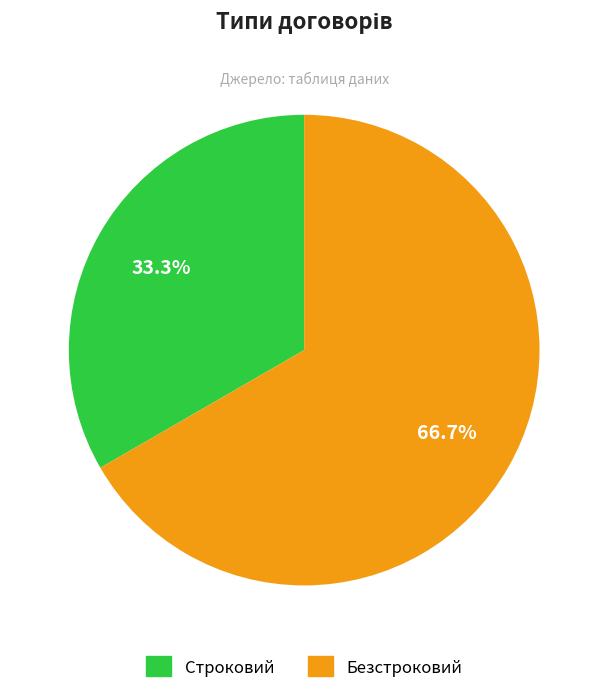

The Строковий slice represents 33% of the pie. True or false?

True